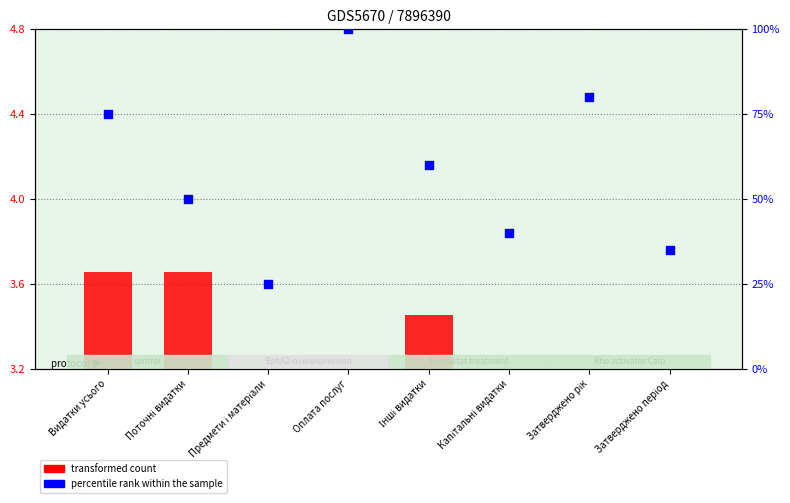

Which series reaches the minimum Y coordinate?

percentile rank within the sample